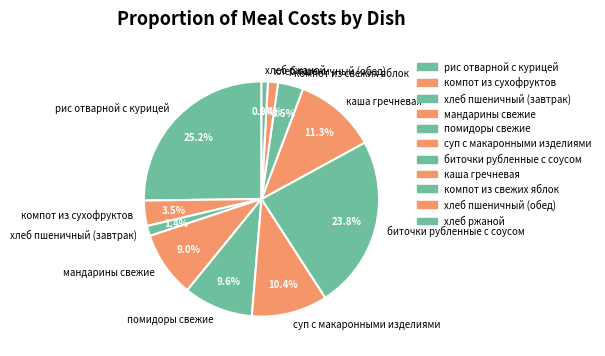

Which has a higher value, рис отварной с курицей or мандарины свежие?

рис отварной с курицей